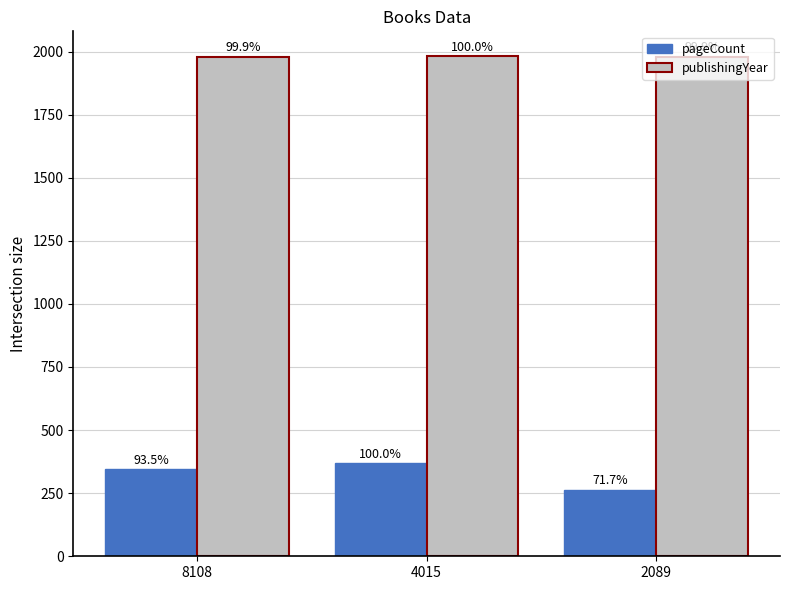

How many groups of bars are there?

3